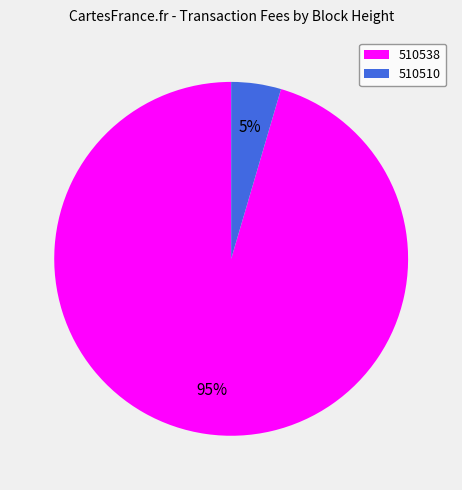

To the nearest percent, what is the combined percentage of 510538 and 510510?

100%